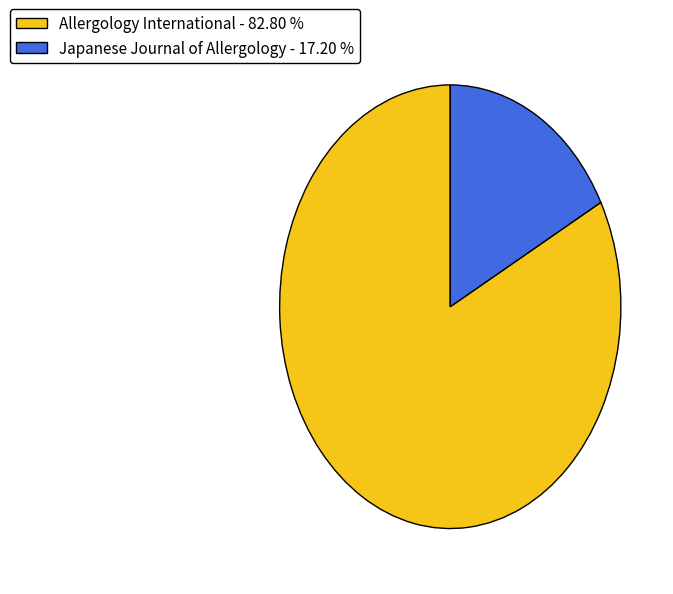

Combined, do Allergology International and Japanese Journal of Allergology account for over 50%?

Yes